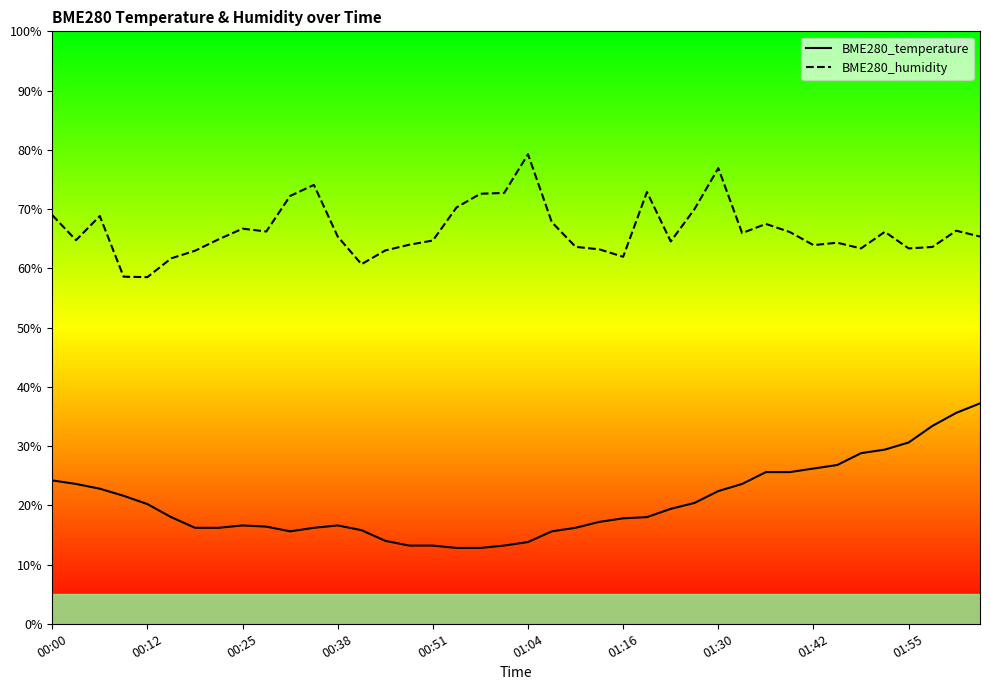

The value of BME280_humidity at 00:51 is 86.3. True or false?

False